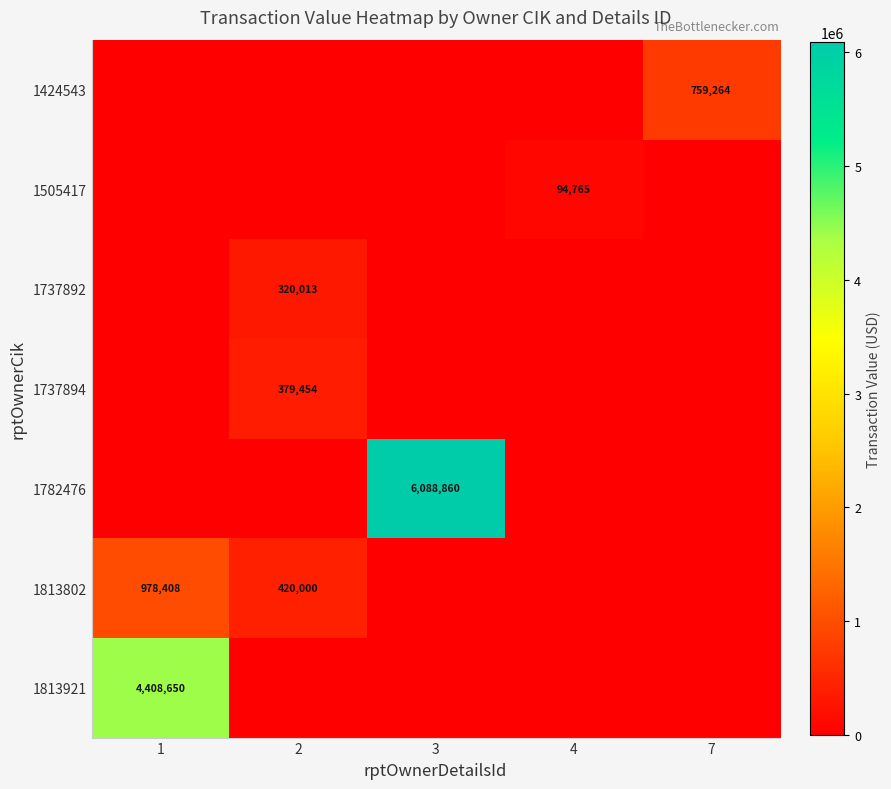

The value of 1737892 at 2 is 504287. True or false?

False